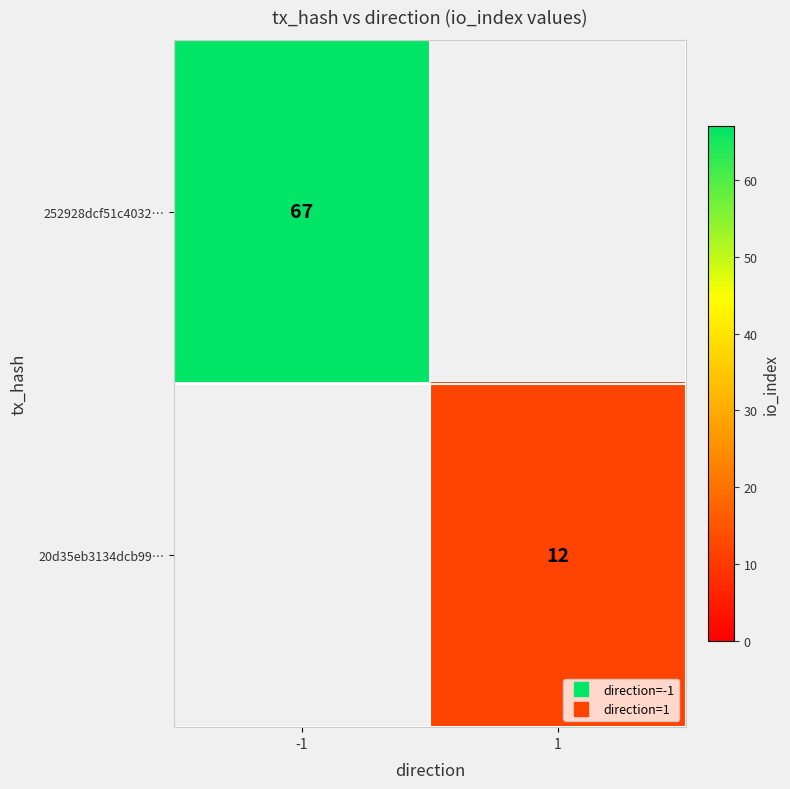

Which label corresponds to the largest value in the chart?

-1